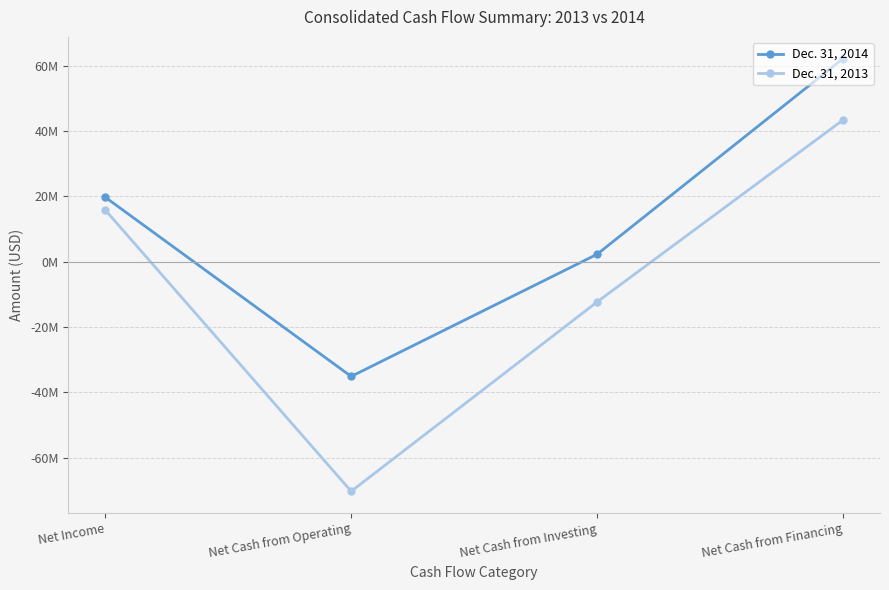

What is the value of the Dec. 31, 2014 point at the 1st from the left?

19725192